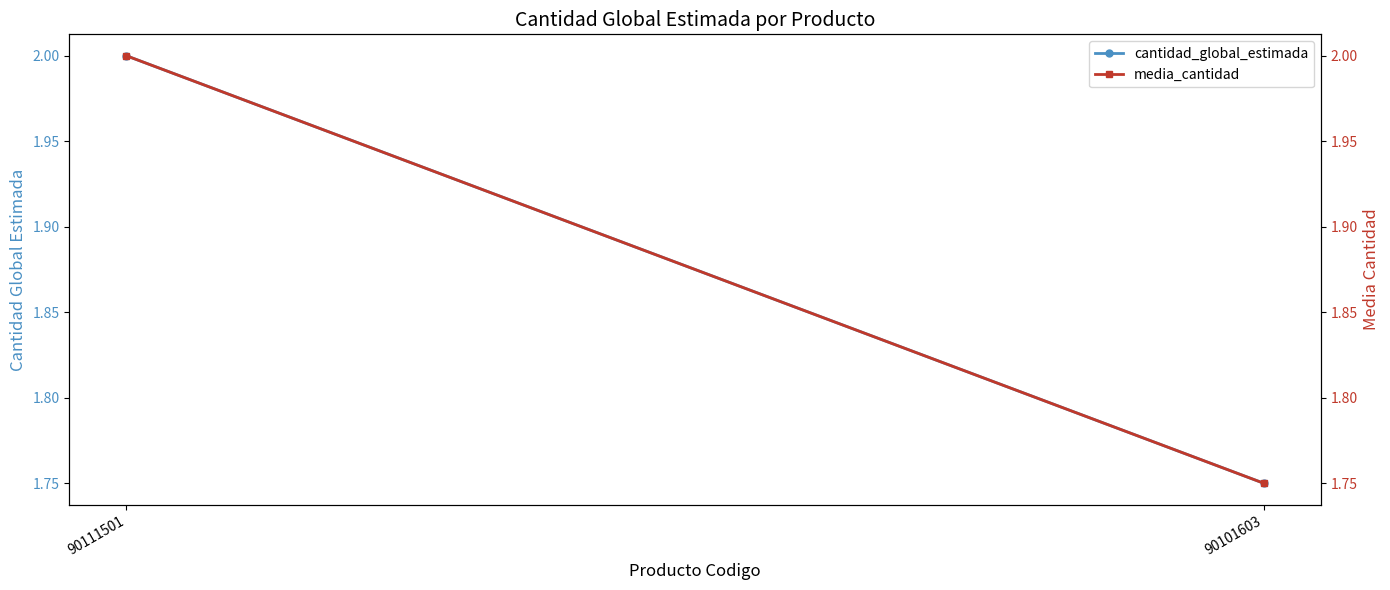

What is the maximum value shown in the chart?

2.0